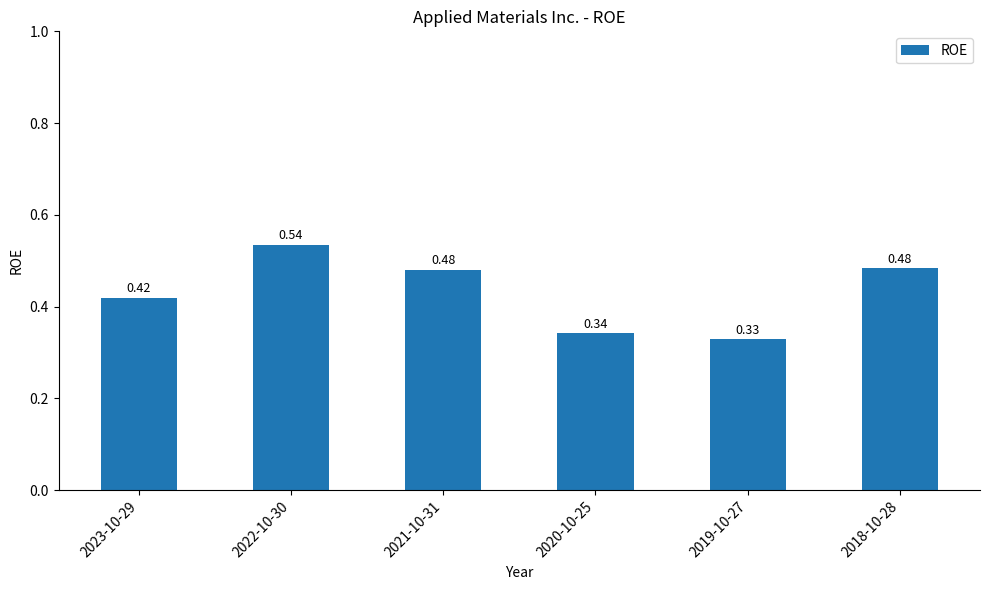

What is the sum of the values at 2019-10-27 and 2021-10-31?

0.8